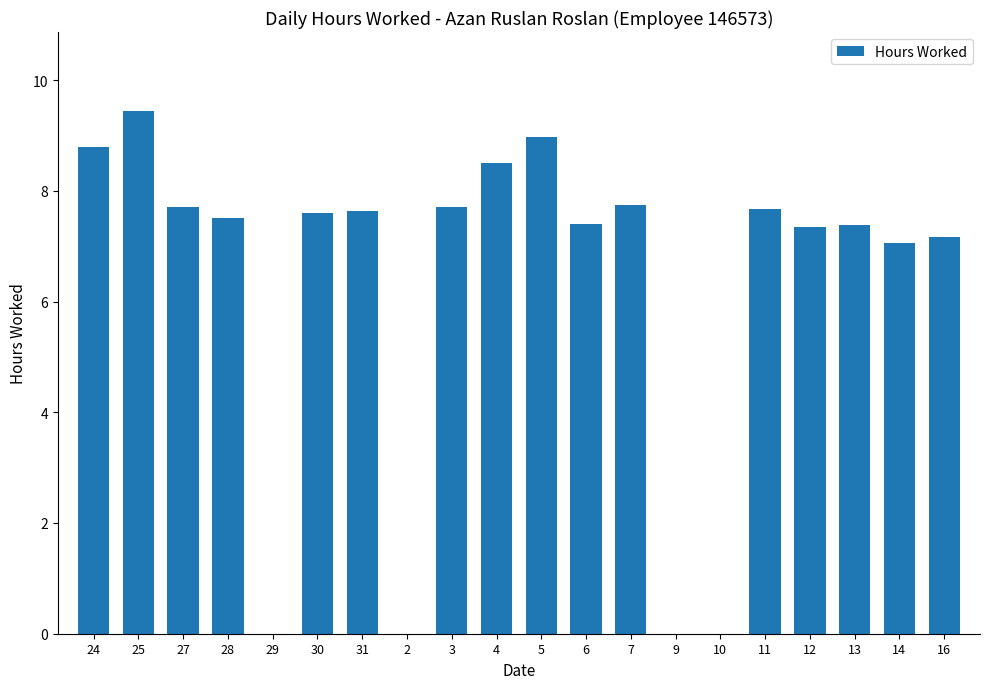

What value does the data have at 13?

7.4